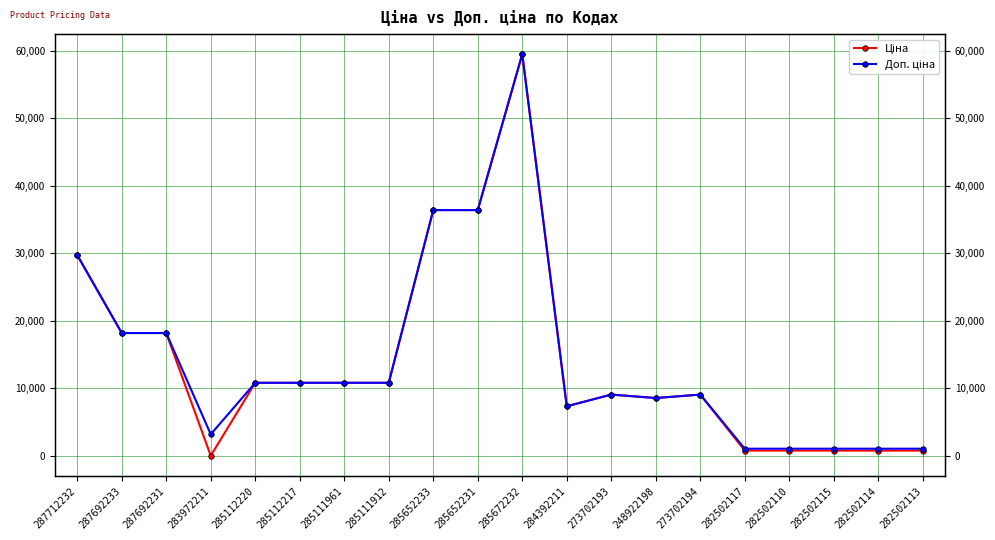

At which label does Ціна first exceed 10840?

287712232